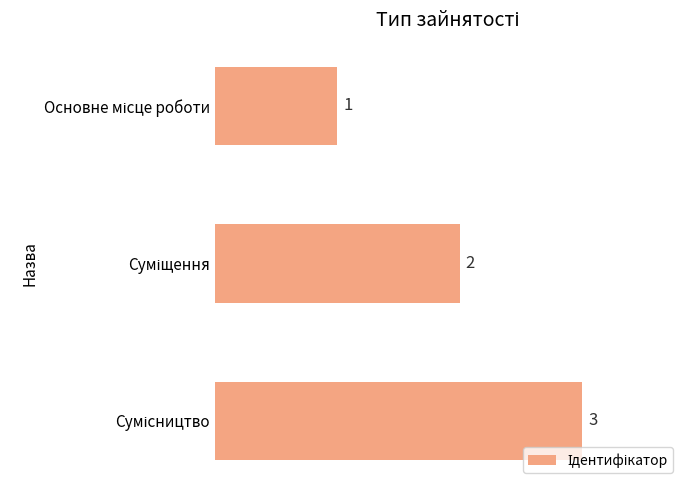

How many values are between 1 and 3?

3